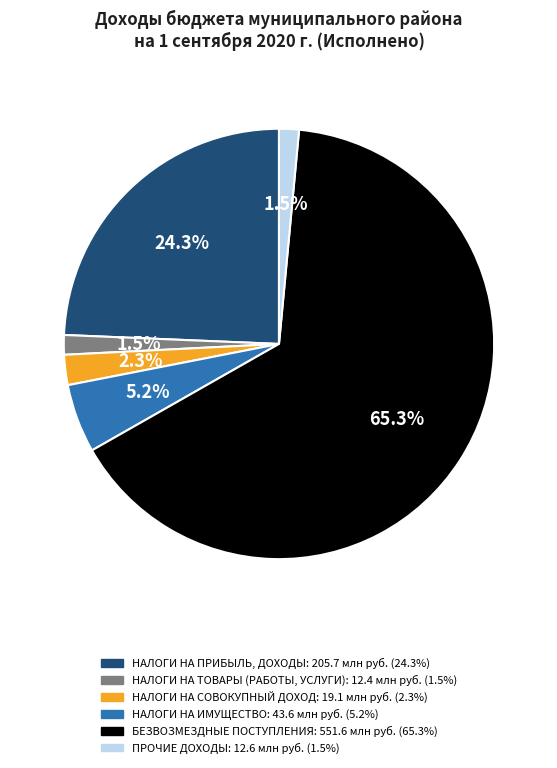

How many segments does this pie chart have?

6